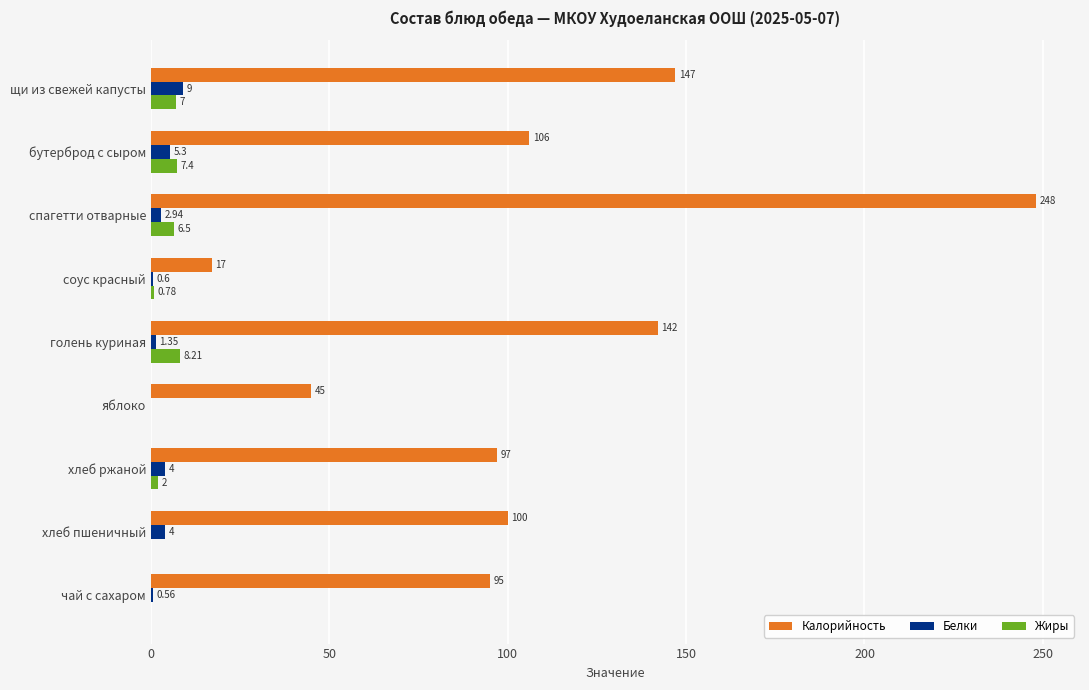

Where is Калорийность nearest to the value 132?

голень куриная